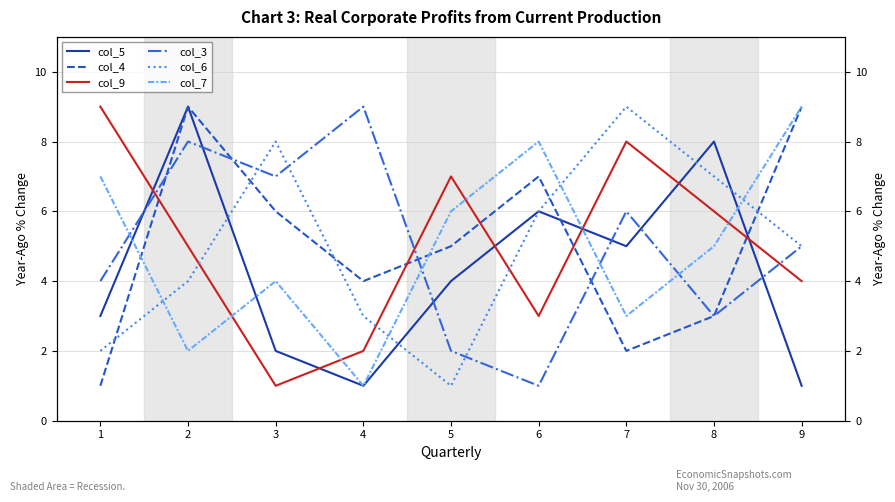

The value of col_5 at 4 is 1. True or false?

True